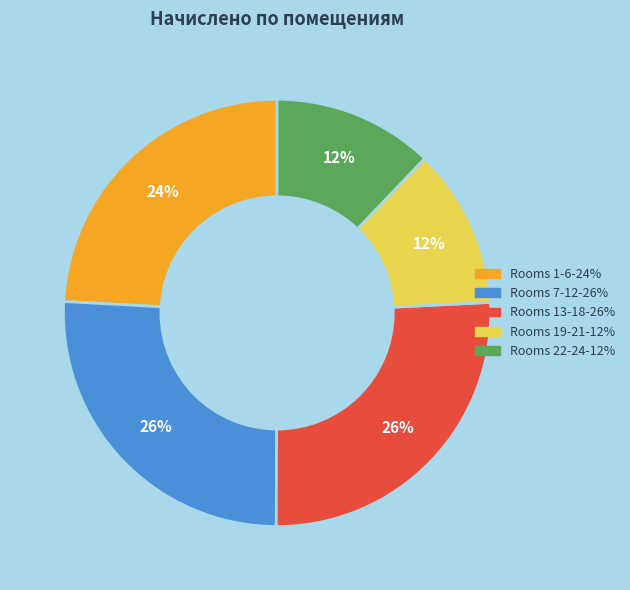

Is there any slice that represents more than half of the pie?

No